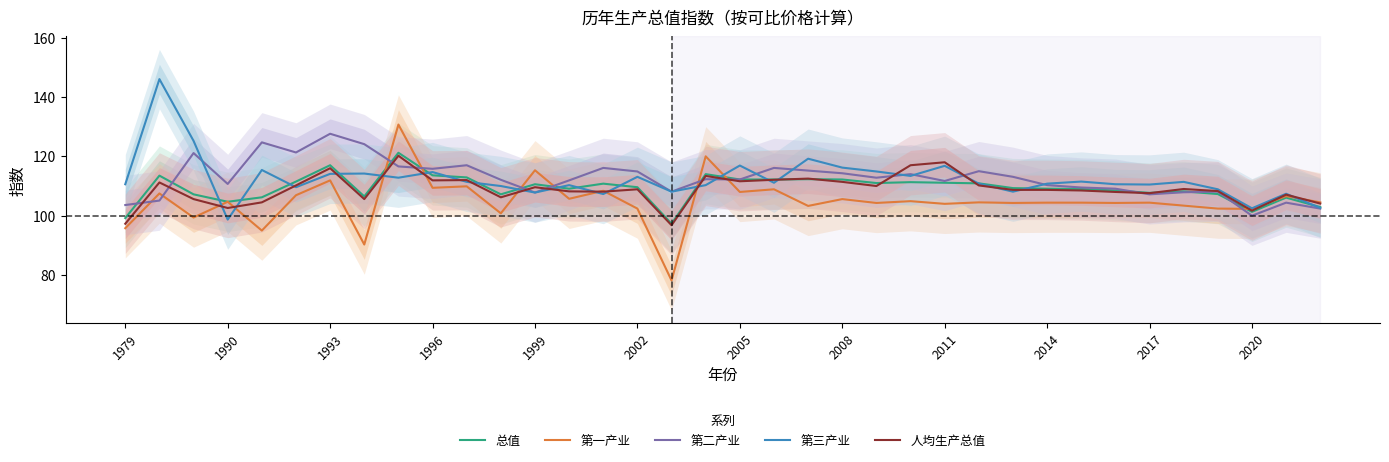

Which series has the largest total across all categories?

第二产业